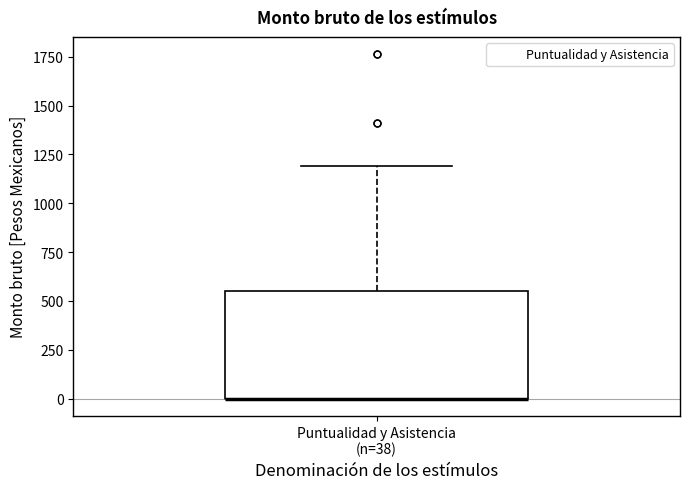

Read this box plot against the y-axis: the position of the median line, the range covered by the box, and the ends of both whiskers. The values are not printed on the chart, so give them approximately, as read against the axis.

median 0 (drawn on the box's lower edge), box 0 to 550, whiskers 0 to 1200